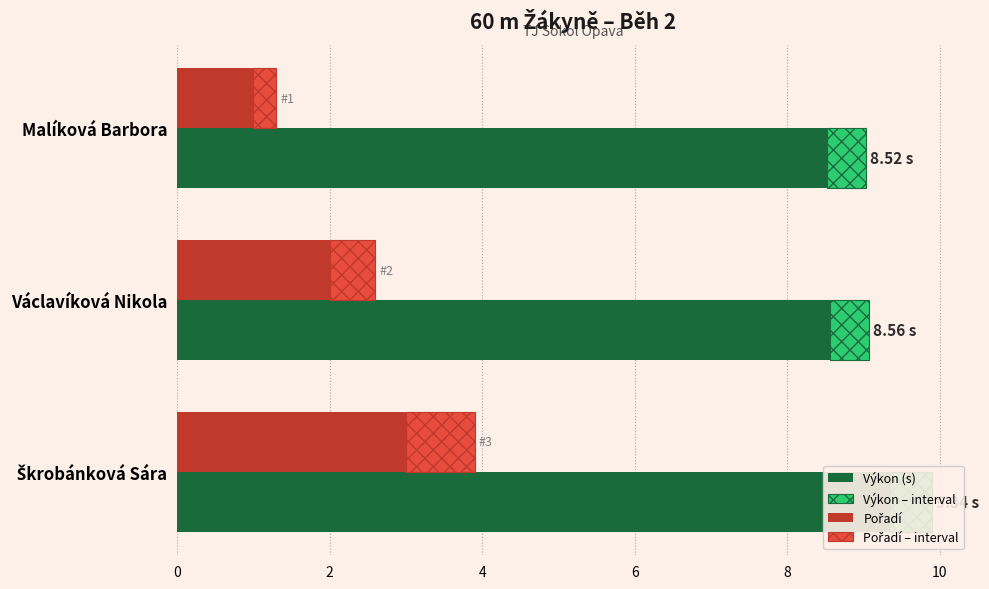

Between Malíková Barbora and Václavíková Nikola, which series saw the biggest shift?

Pořadí